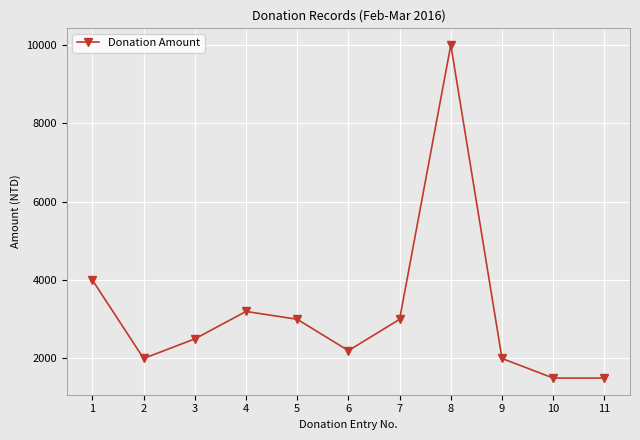

True or false: the data shows 1074 at 3.

False